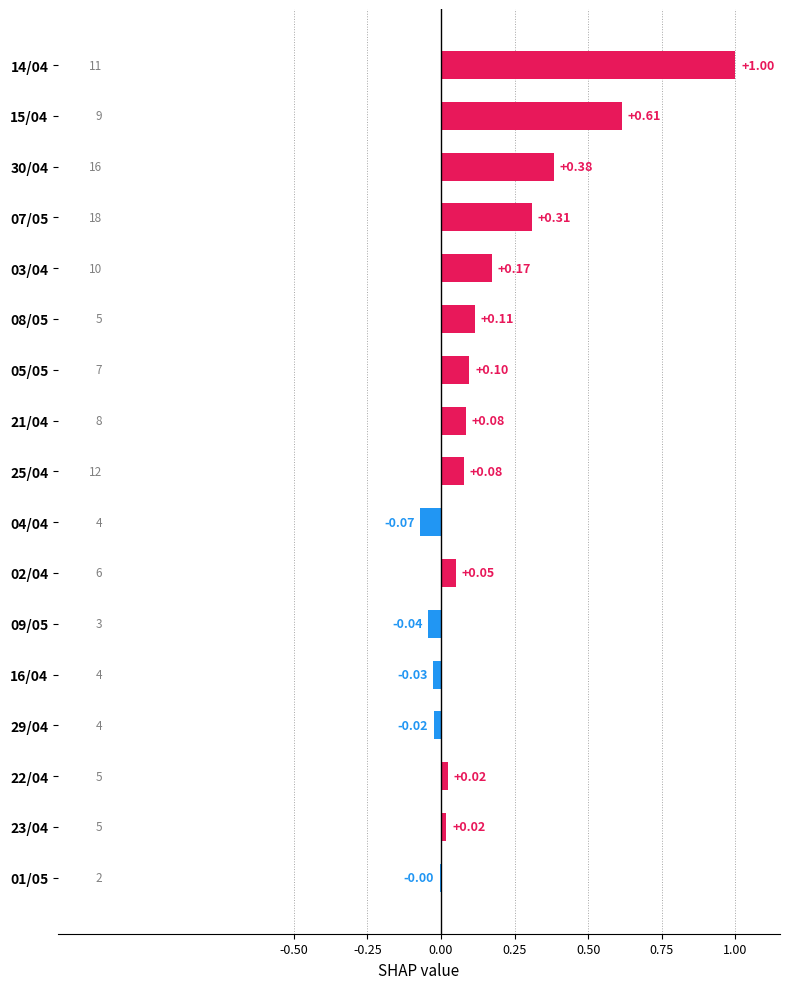

Between 09/05 and 04/04, which is larger?

09/05